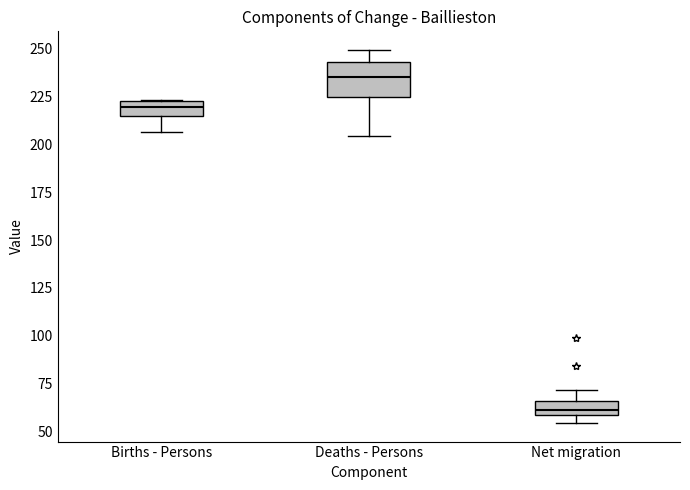

Which box's median line is the highest?

Deaths - Persons